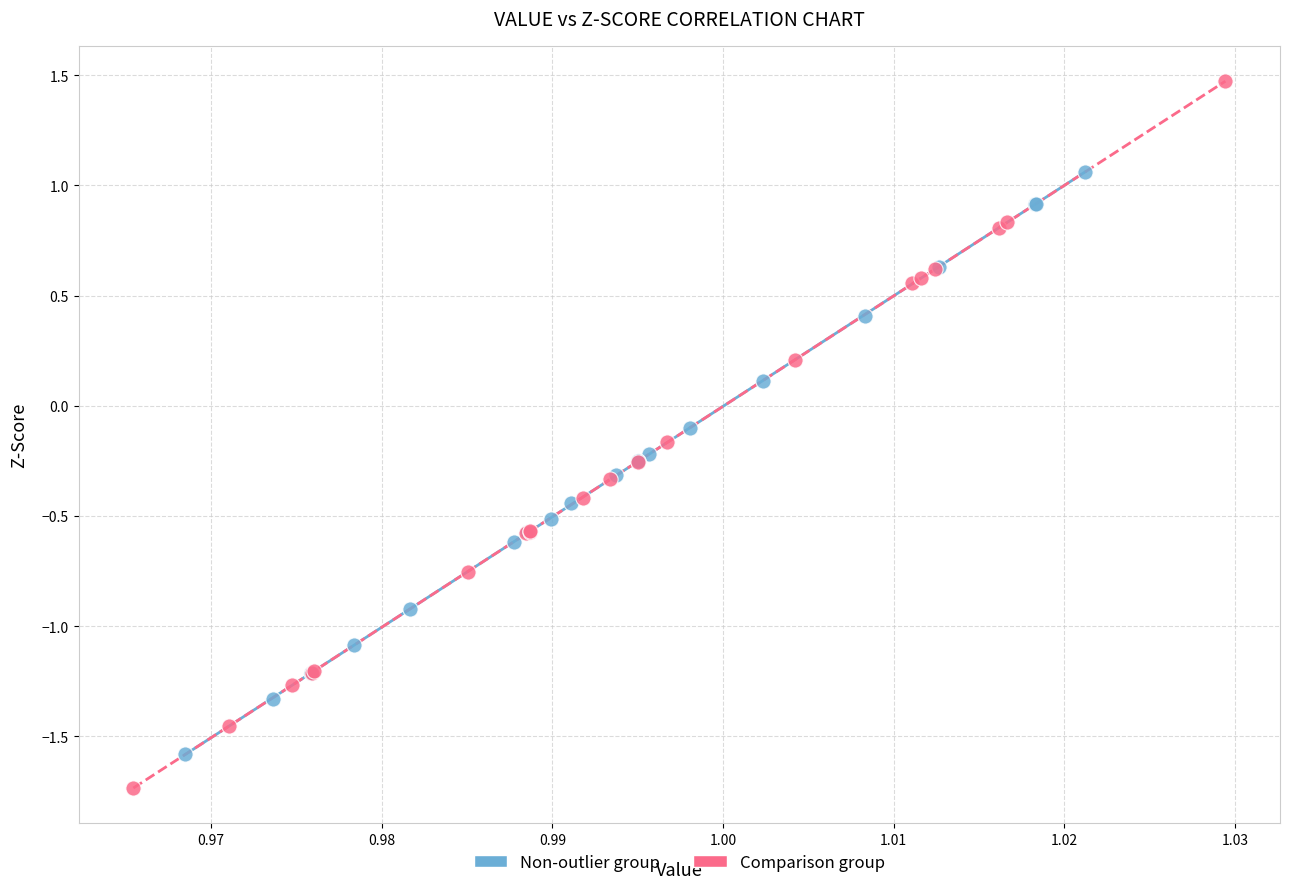

Which series has the widest spread of Y values?

Comparison group